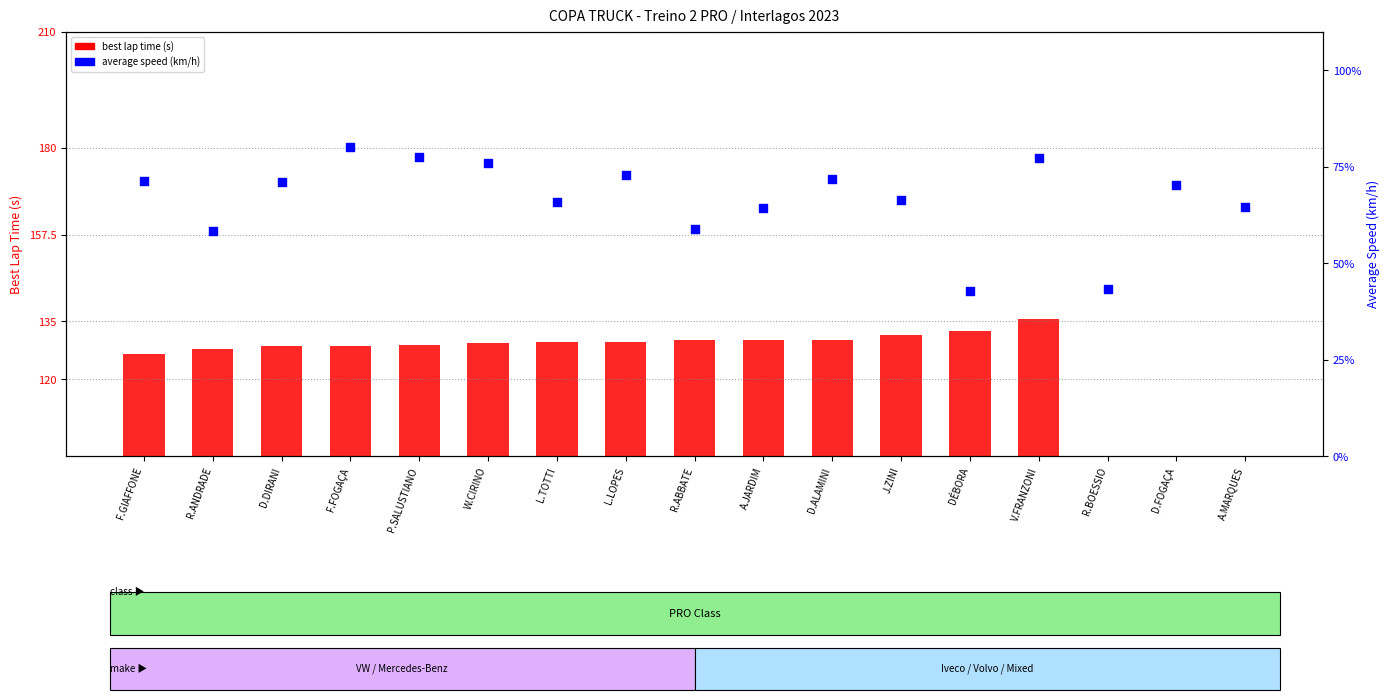

Is the value of best lap time at DÉBORA greater than the value of average speed at A.MARQUES?

Yes